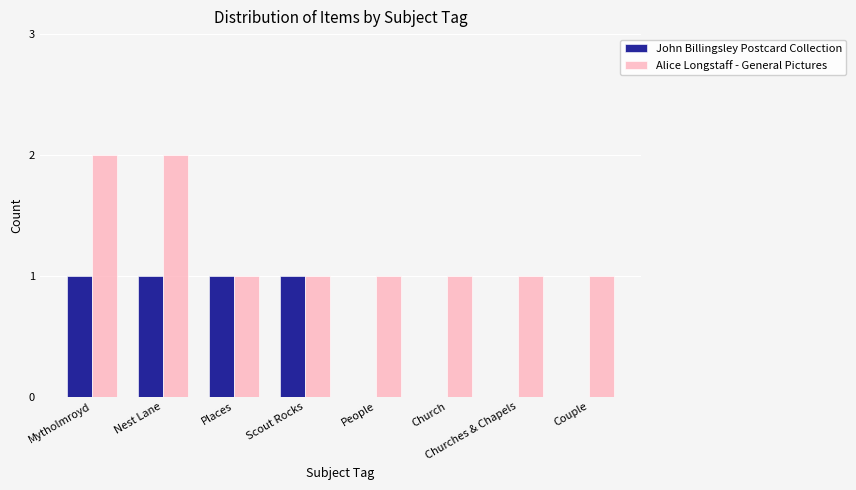

How many Alice Longstaff - General Pictures values are between 1 and 2?

8